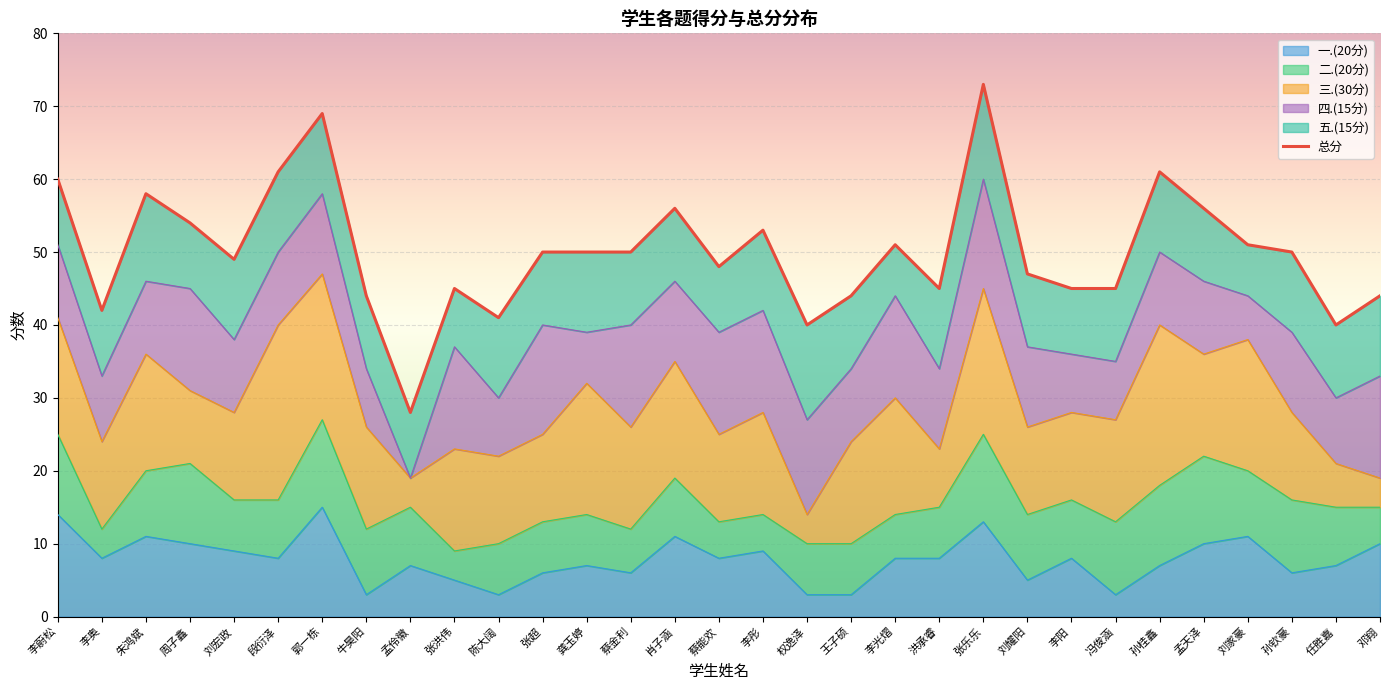

What is the maximum value shown in the chart?

73